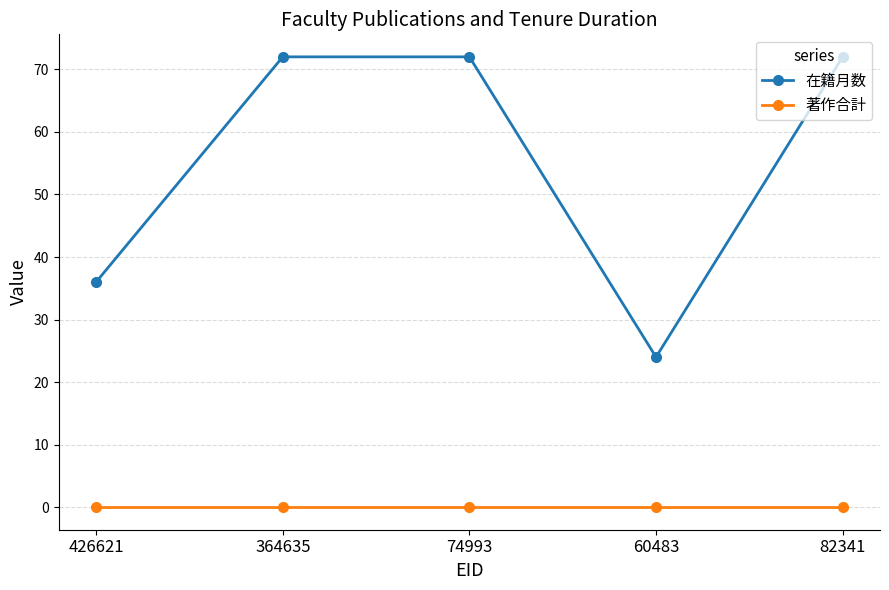

Which category has the lowest value in the 在籍月数 series?

60483